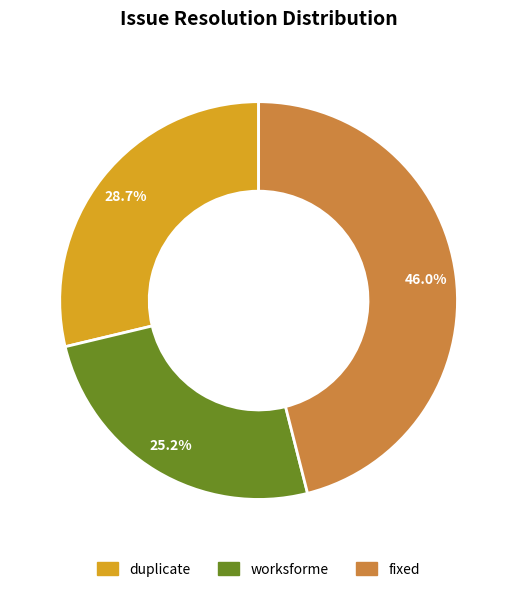

The duplicate slice represents 38% of the pie. True or false?

False